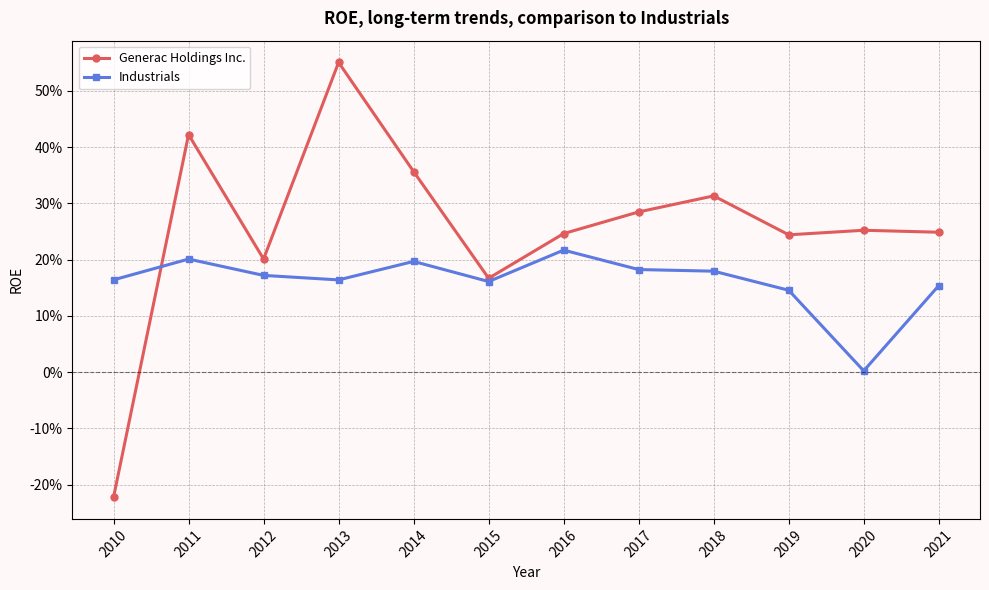

Rank the series at 2020 from lowest to highest value.

Industrials, Generac Holdings Inc.